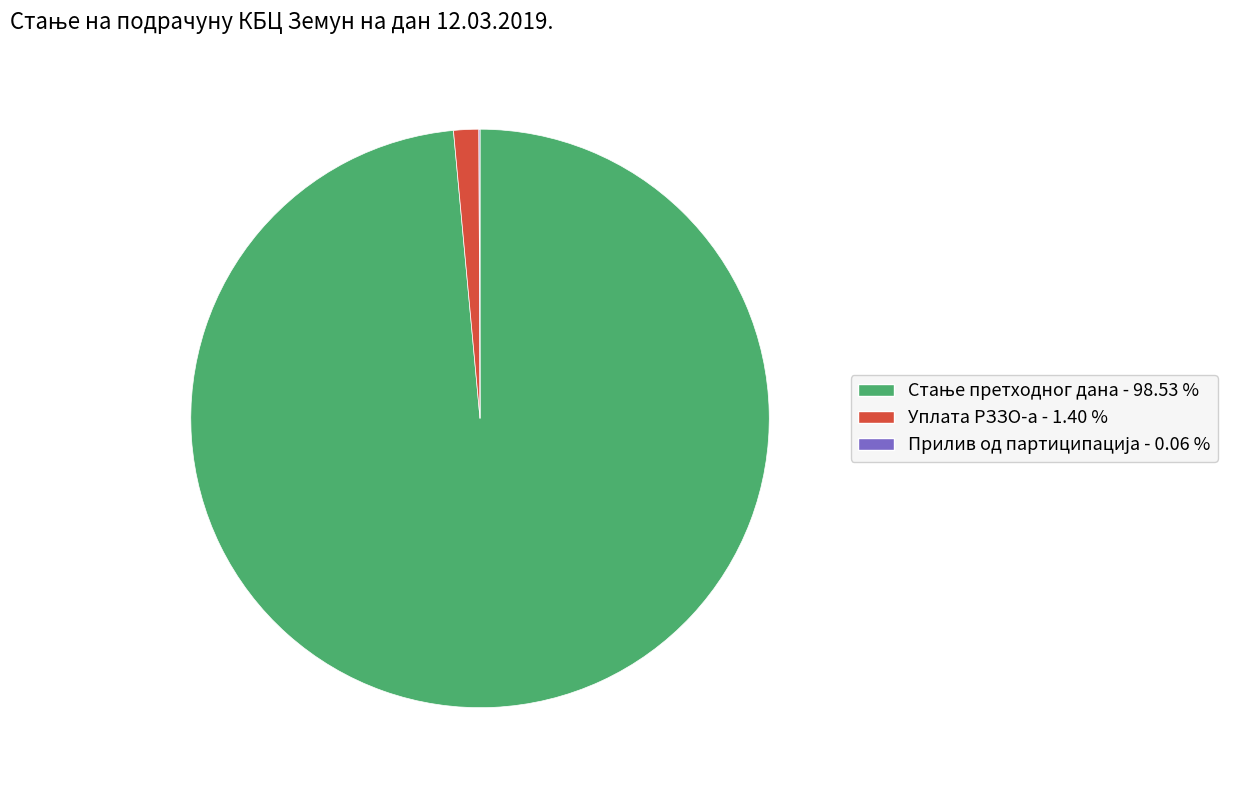

Is there a majority slice in this chart?

Yes